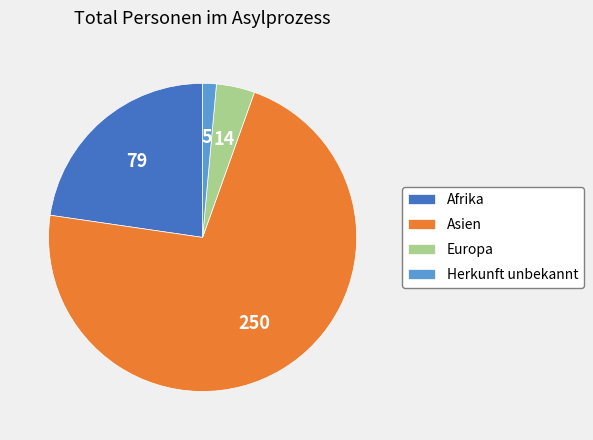

How many segments does this pie chart have?

4